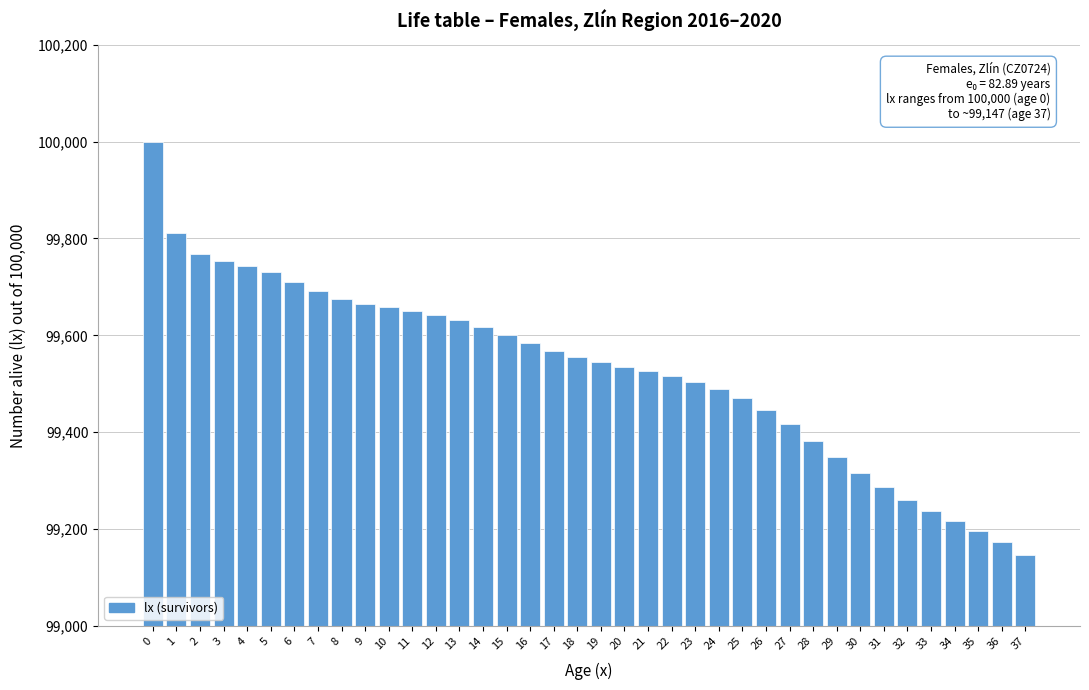

What is the maximum value shown in the chart?

100000.0